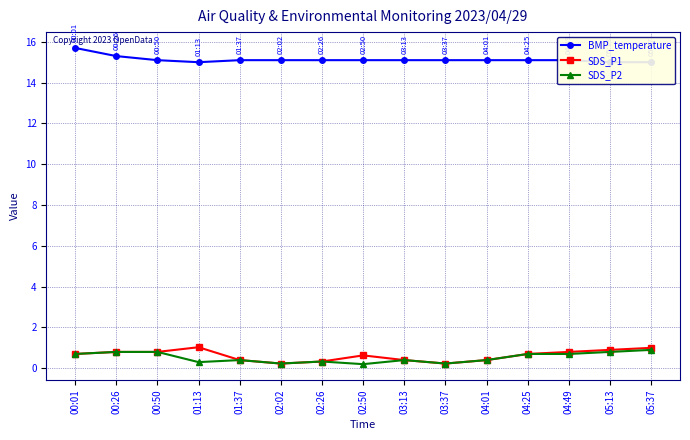

Reading left to right, list all the values displayed in this chart.

BMP_temperature: 00:01=15.7	00:26=15.3	00:50=15.1	01:13=15.0	01:37=15.1	02:02=15.1	02:26=15.1	02:50=15.1	03:13=15.1	03:37=15.1	04:01=15.1	04:25=15.1	04:49=15.1	05:13=15.0	05:37=15.0
SDS_P1: 00:01=0.7	00:26=0.8	00:50=0.8	01:13=1.0	01:37=0.4	02:02=0.2	02:26=0.3	02:50=0.6	03:13=0.4	03:37=0.2	04:01=0.4	04:25=0.7	04:49=0.8	05:13=0.9	05:37=1.0
SDS_P2: 00:01=0.7	00:26=0.8	00:50=0.8	01:13=0.3	01:37=0.4	02:02=0.2	02:26=0.3	02:50=0.2	03:13=0.4	03:37=0.2	04:01=0.4	04:25=0.7	04:49=0.7	05:13=0.8	05:37=0.9